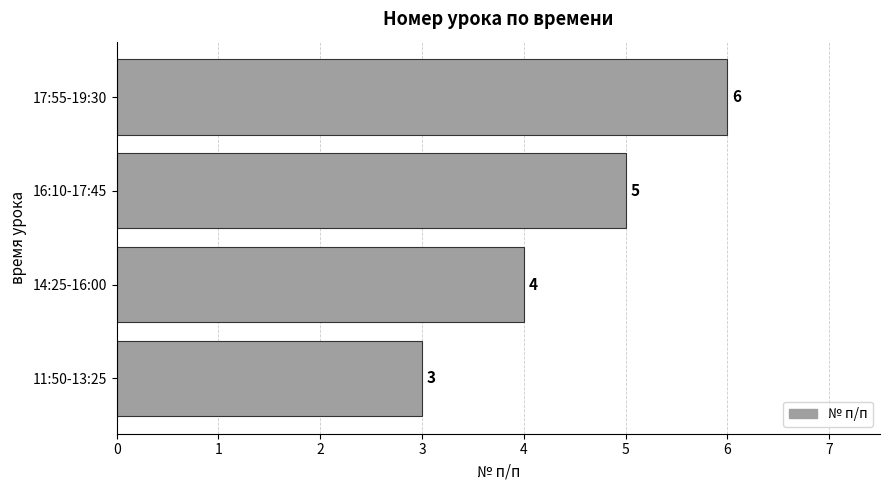

Does the chart contain stacked bars?

No